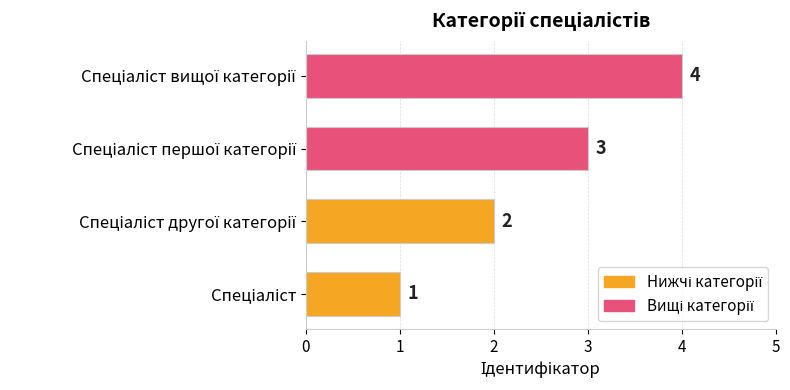

What is the sum of all values?

10